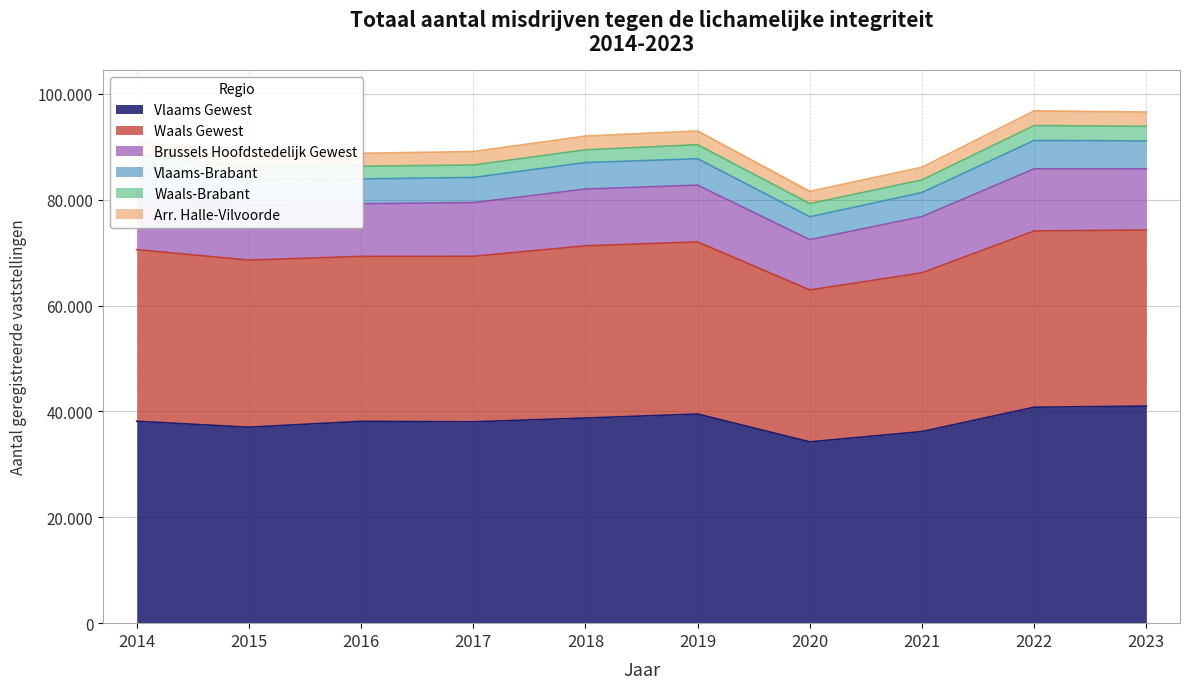

Does the chart have visible grid lines?

Yes